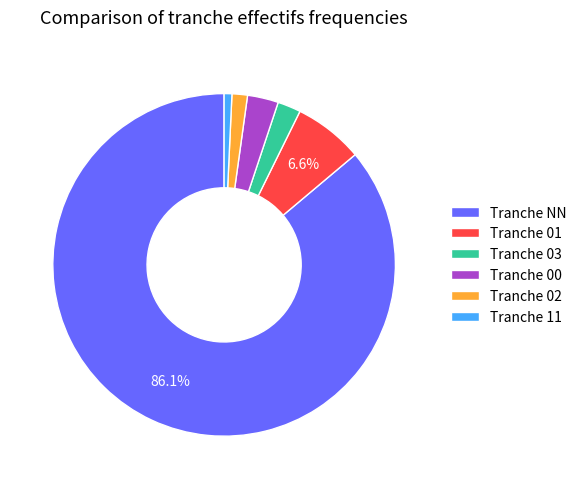

Rank the categories by value from lowest to highest.

Tranche 11, Tranche 02, Tranche 03, Tranche 00, Tranche 01, Tranche NN